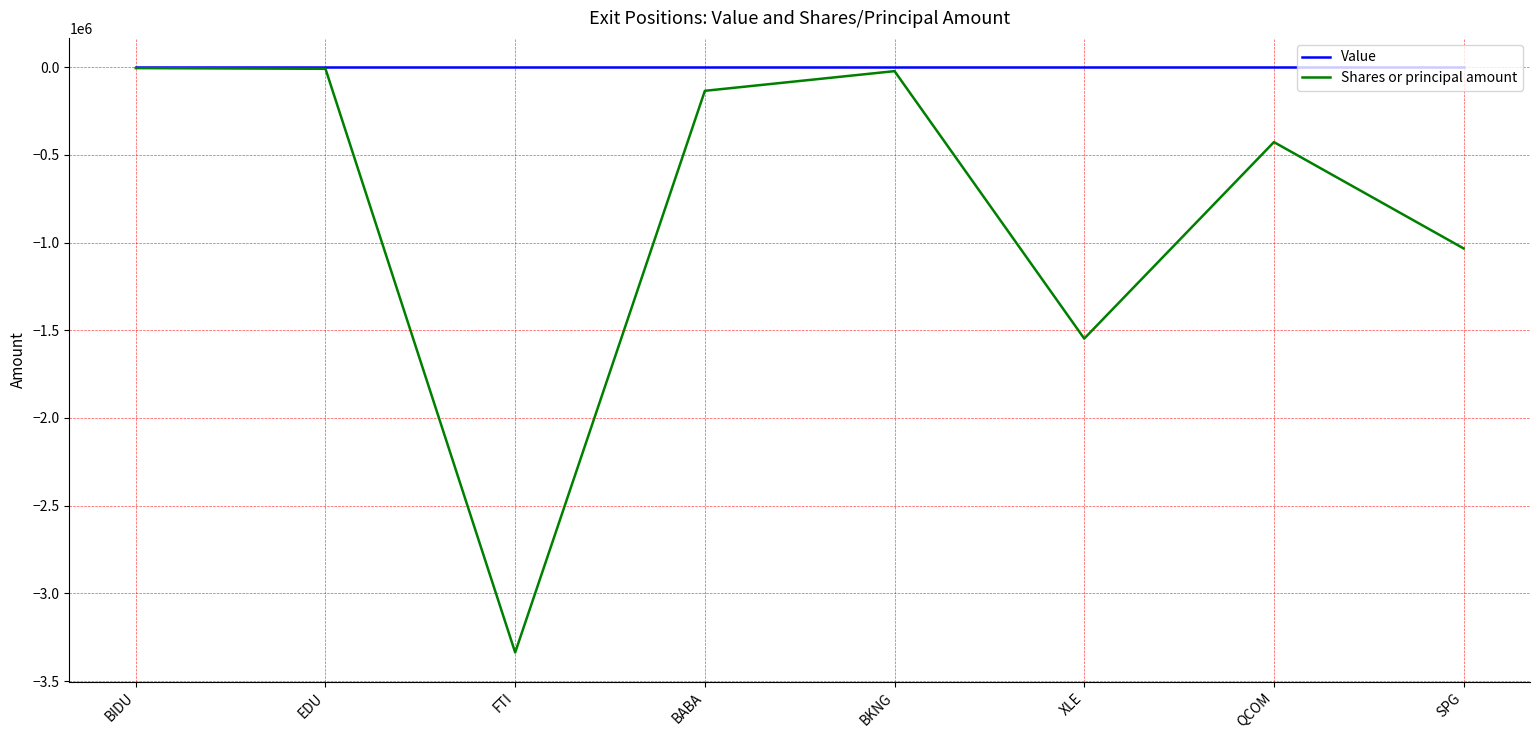

Does the chart have visible grid lines?

Yes